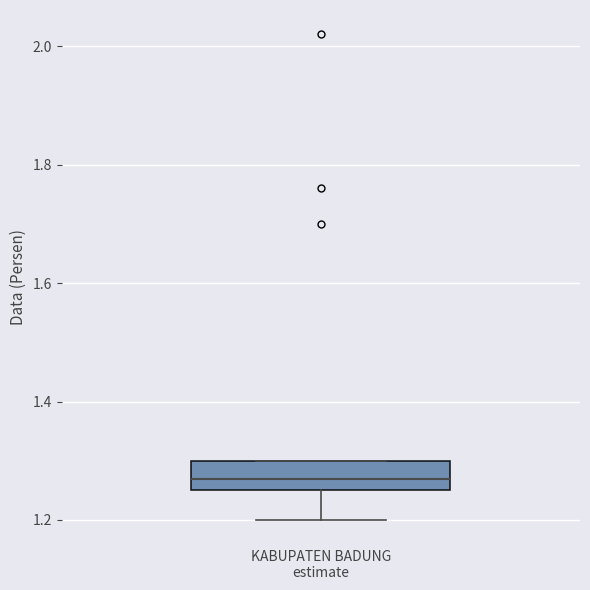

Read this box plot against the y-axis: the position of the median line, the range covered by the box, and the ends of both whiskers. The values are not printed on the chart, so give them approximately, as read against the axis.

median 1.28, box 1.26 to 1.30, whiskers 1.20 to 1.30